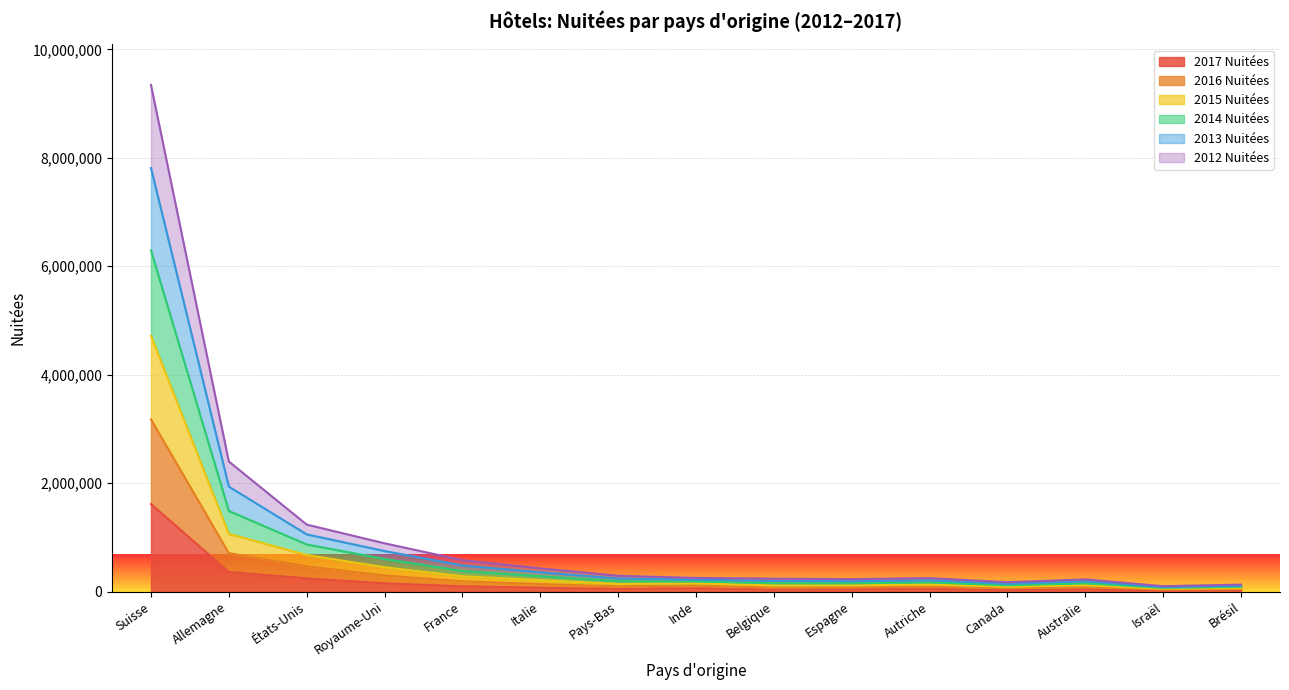

True or false: 2013 Nuitées has a value of 191104 at Australie.

True